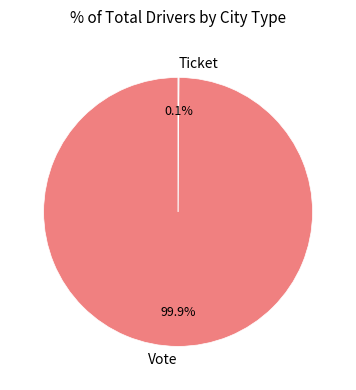

Is there any slice that represents more than half of the pie?

Yes